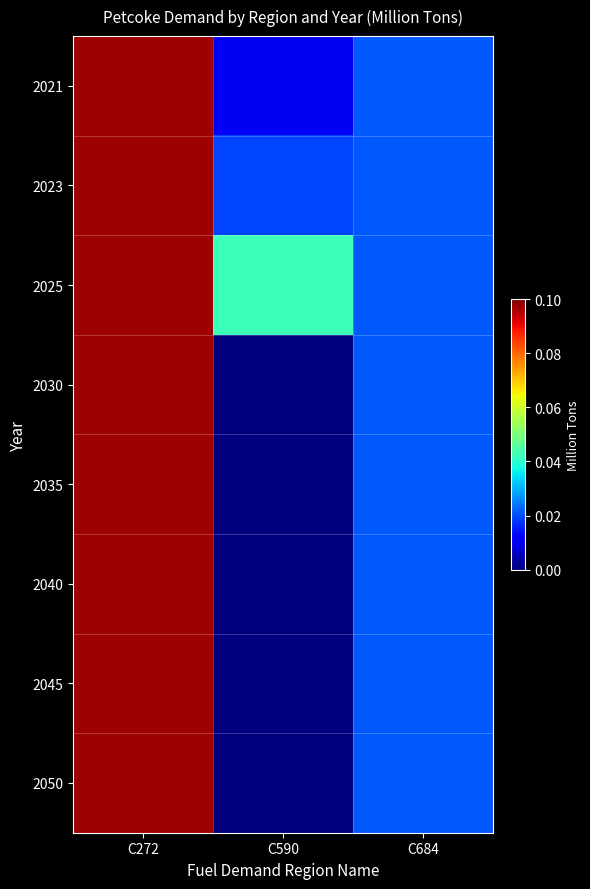

Count the number of data series in this chart.

8